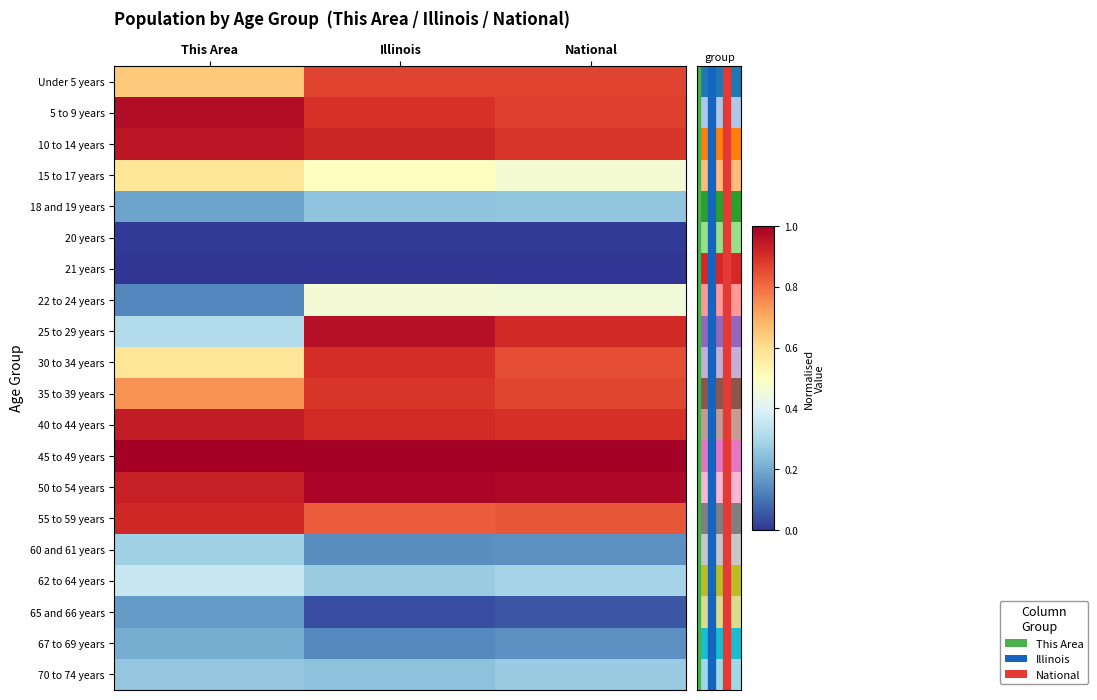

What is the difference between the highest and lowest values at Illinois?

1.0